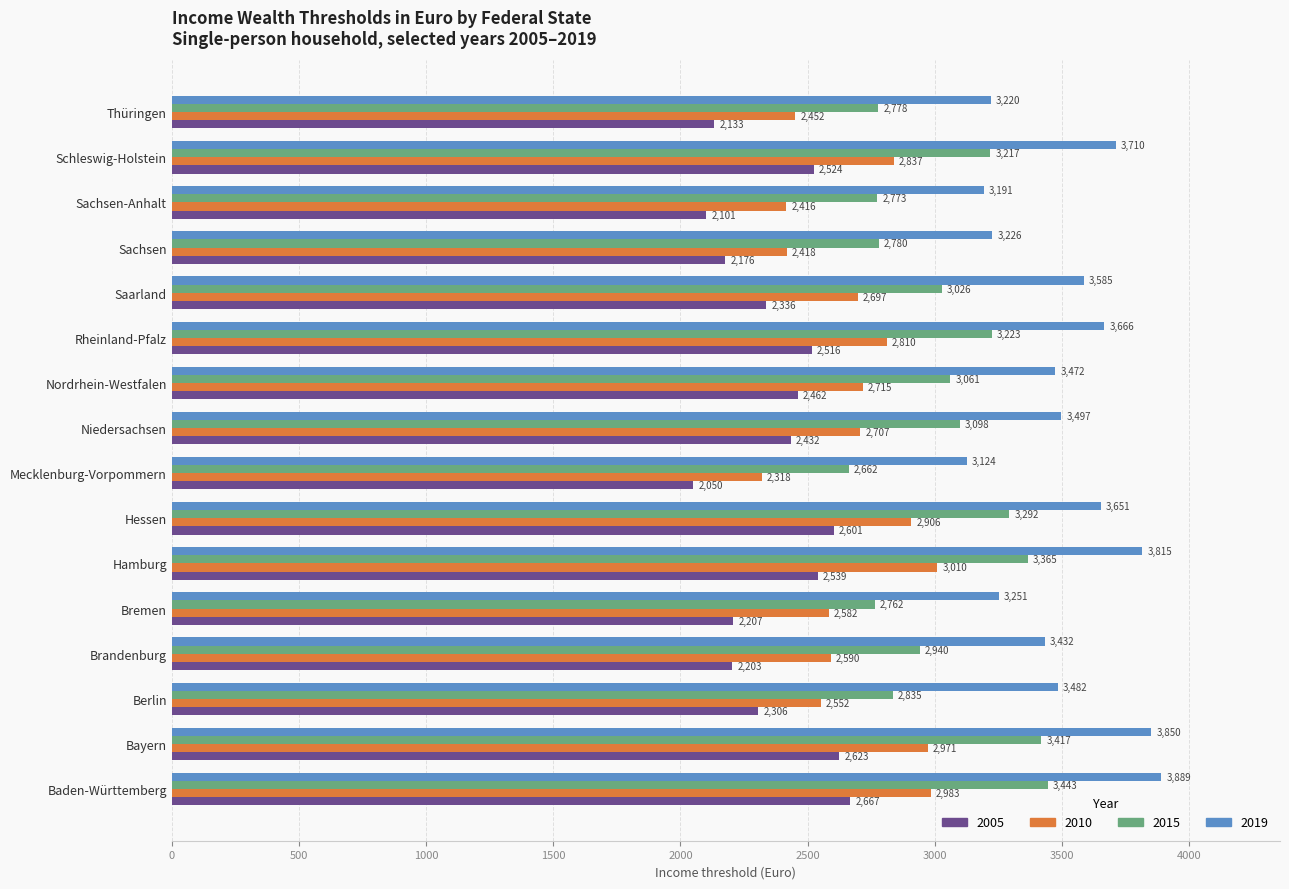

Which category has the highest value in the 2019 series?

Baden-Württemberg